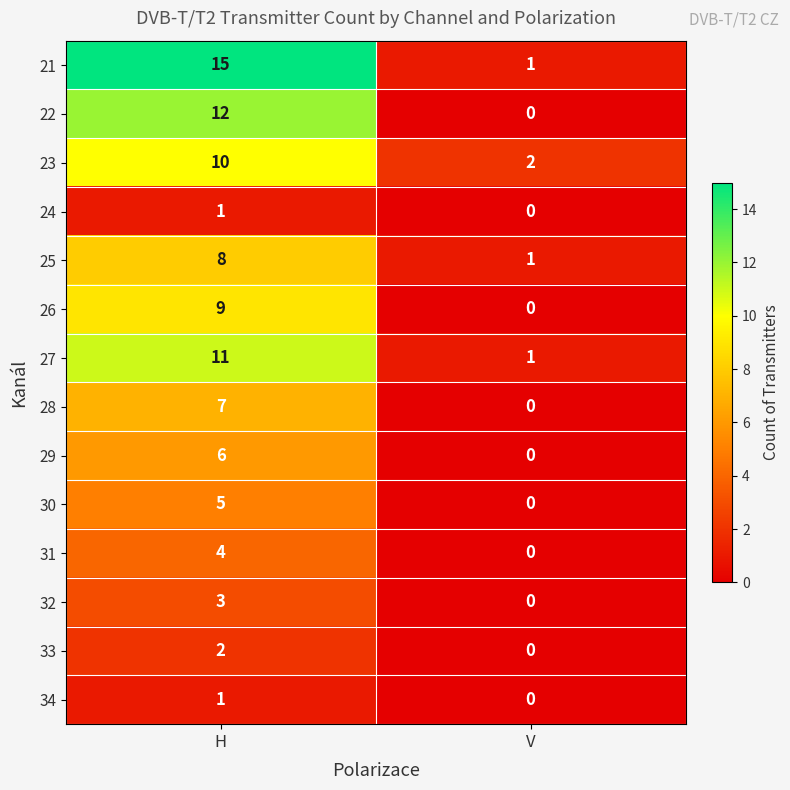

How many data points does each series have?

2